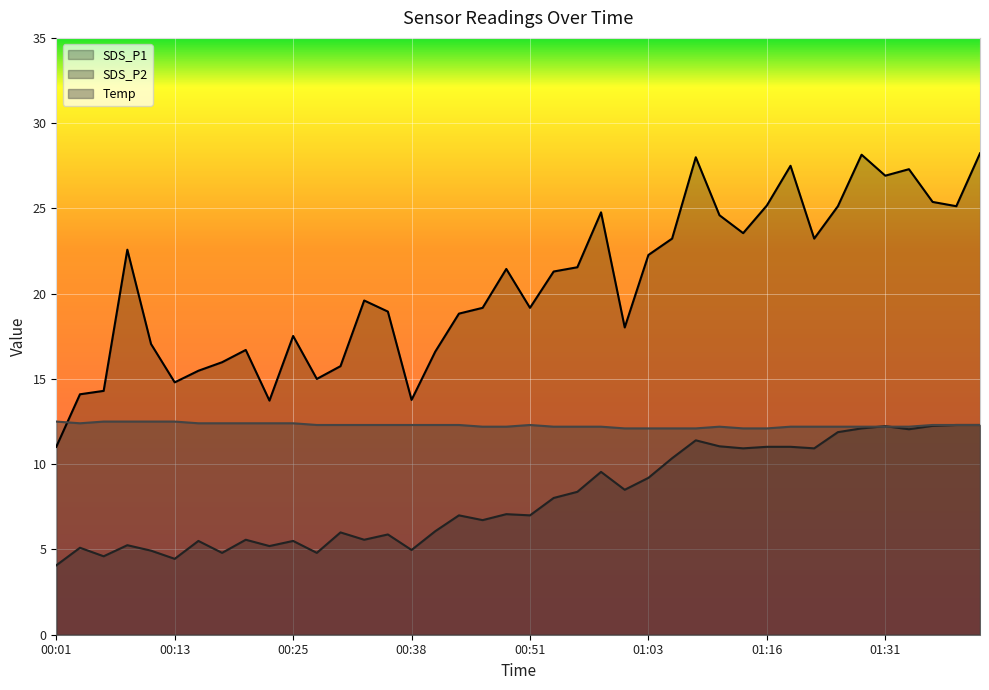

List the series in order of their overall mean, highest first.

SDS_P1, Temp, SDS_P2